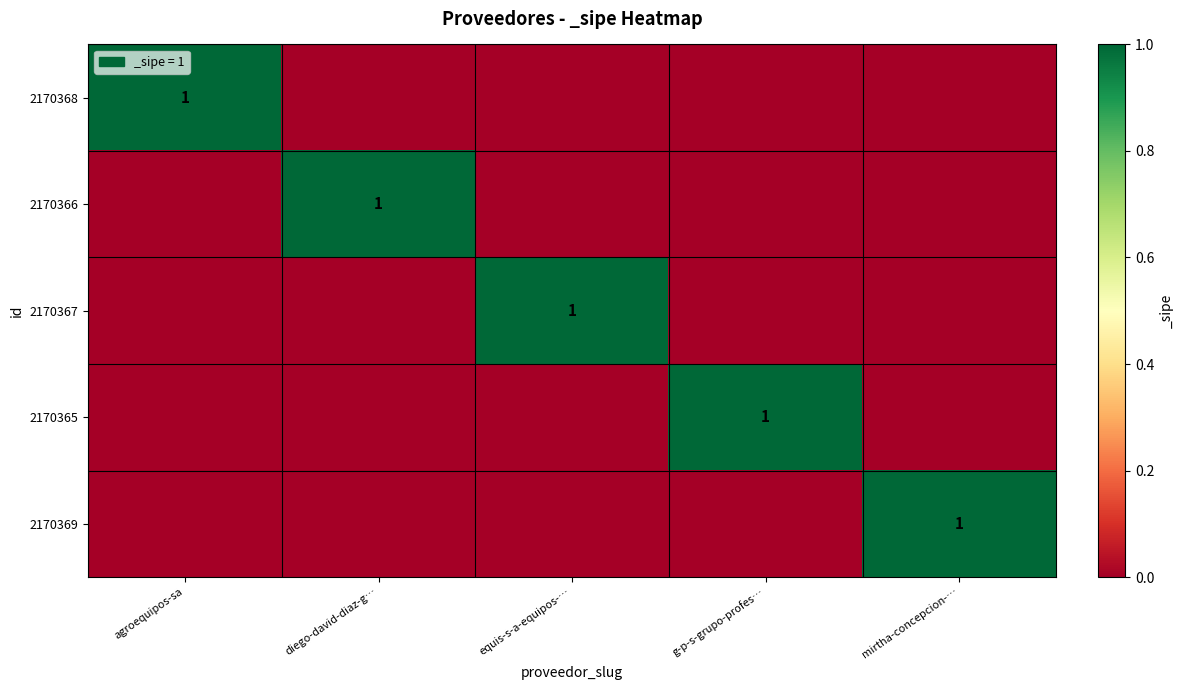

The value of 2170369 at mirtha-concepcion-… is 1. True or false?

True